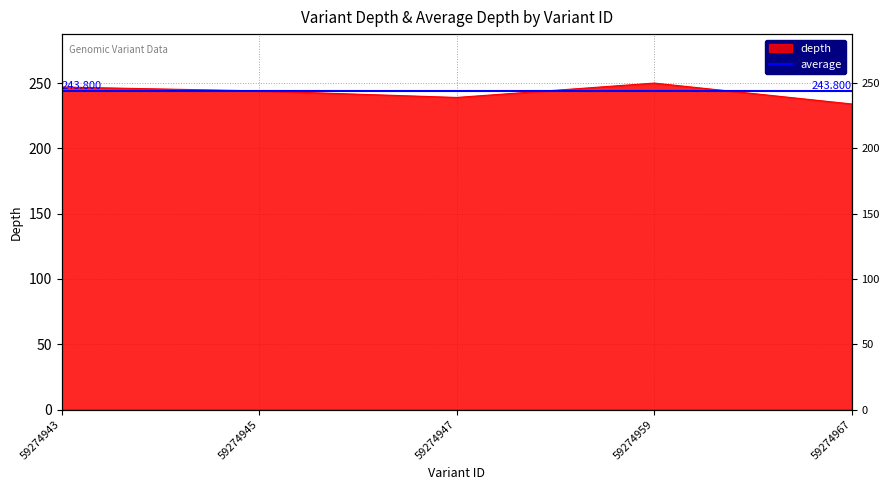

What is the maximum value shown in the chart?

250